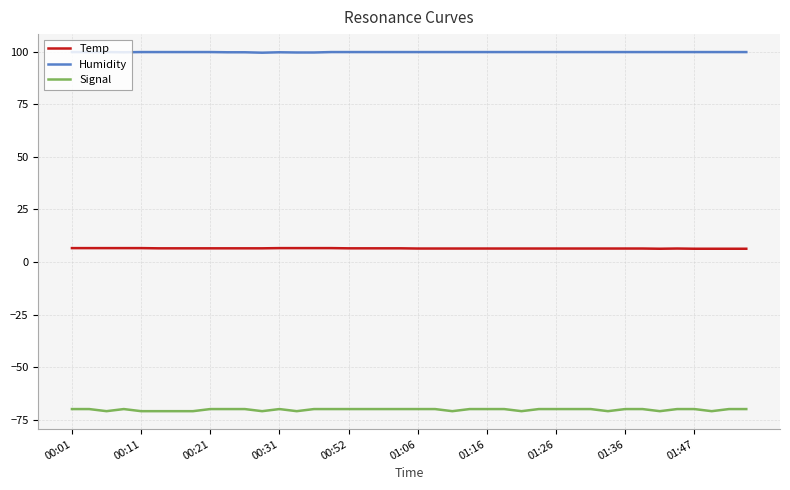

Rank the series by their average value, from lowest to highest.

Signal, Temp, Humidity